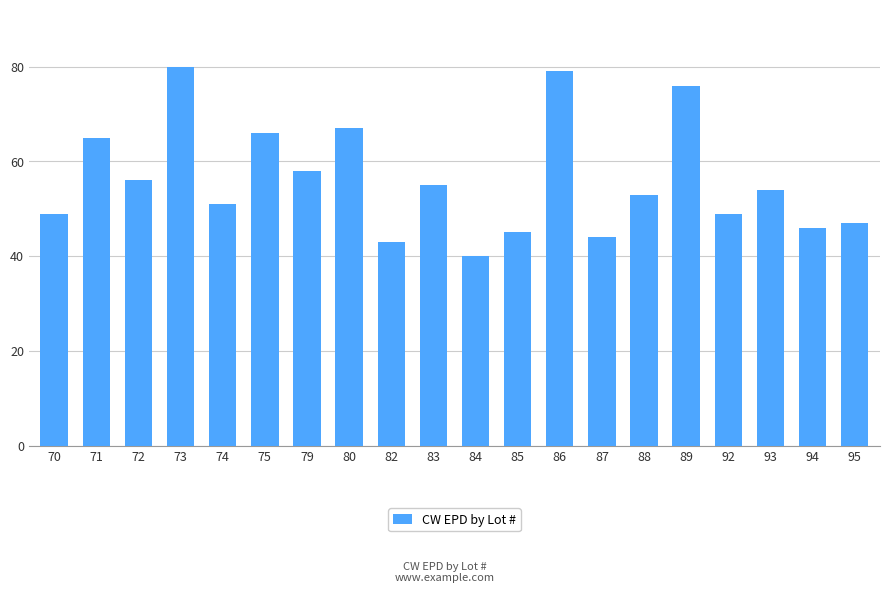

How many data points are less than 54?

10